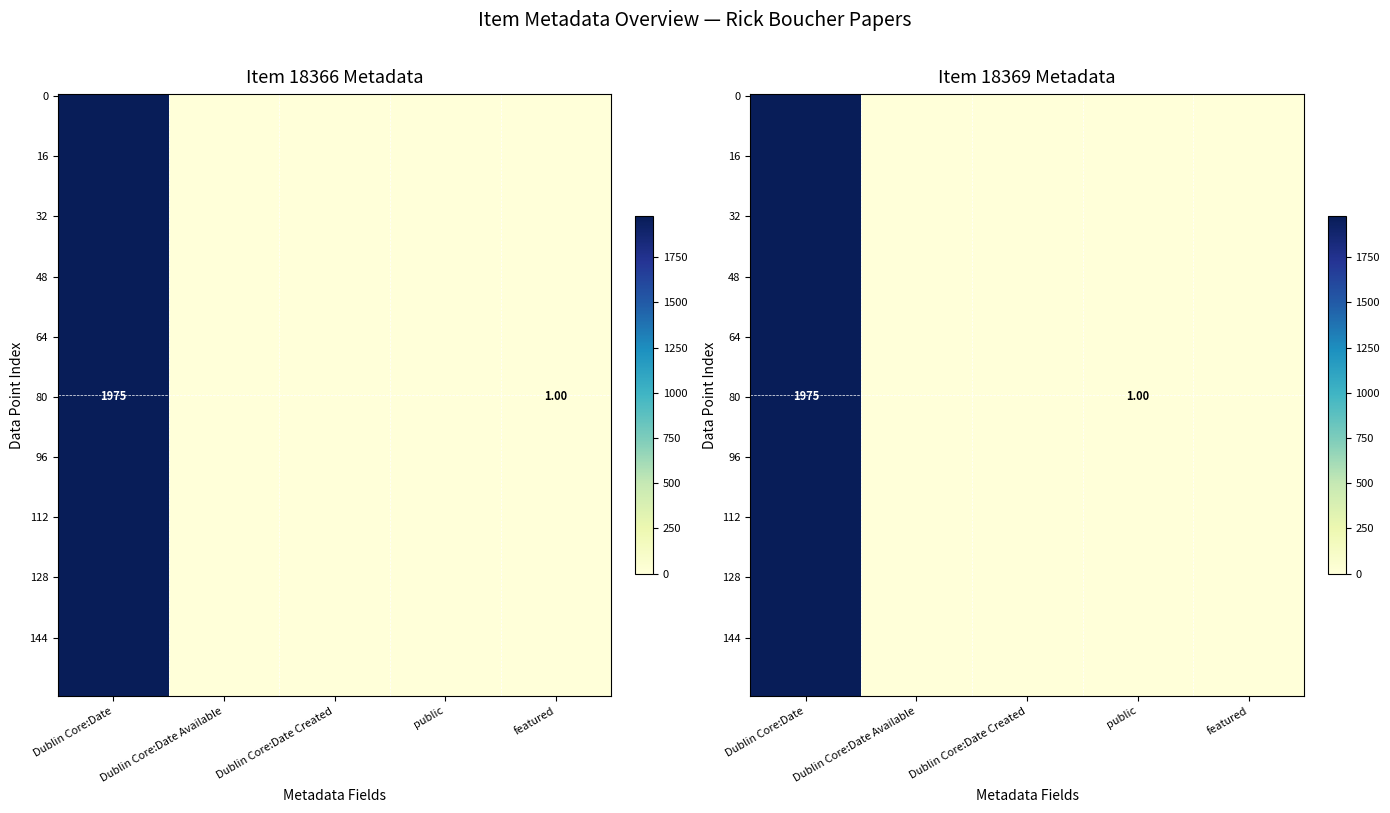

Reading left to right, list all the values displayed in this chart.

18366: 1975	0	0	0	1
18369: 1975	0	0	1	0